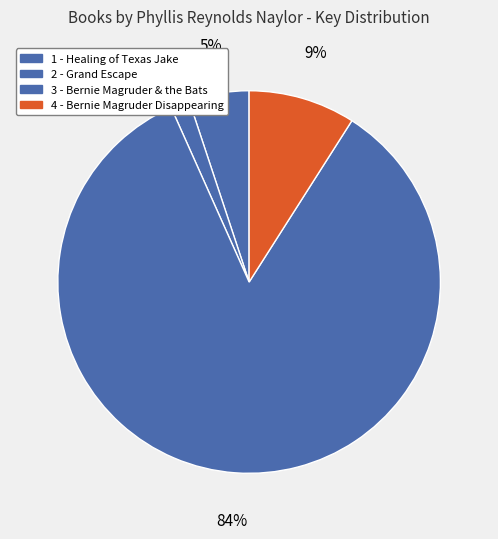

To the nearest percent, what is the difference between the 4 - Bernie Magruder Disappearing and 2 - Grand Escape slice percentages?

7%